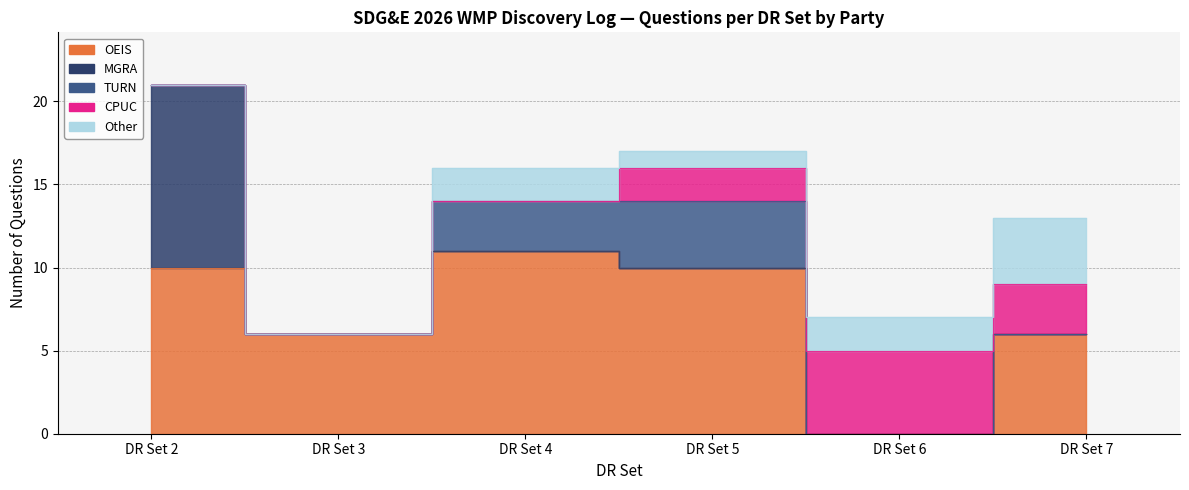

What is the difference between the second highest and minimum values in the Other series?

2